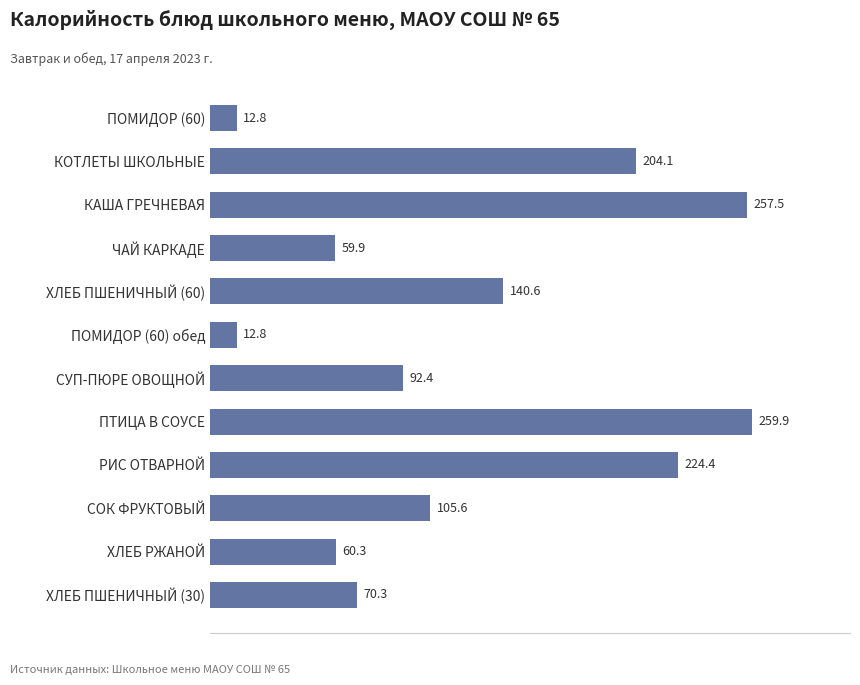

What value does the data have at СУП-ПЮРЕ ОВОЩНОЙ?

92.4